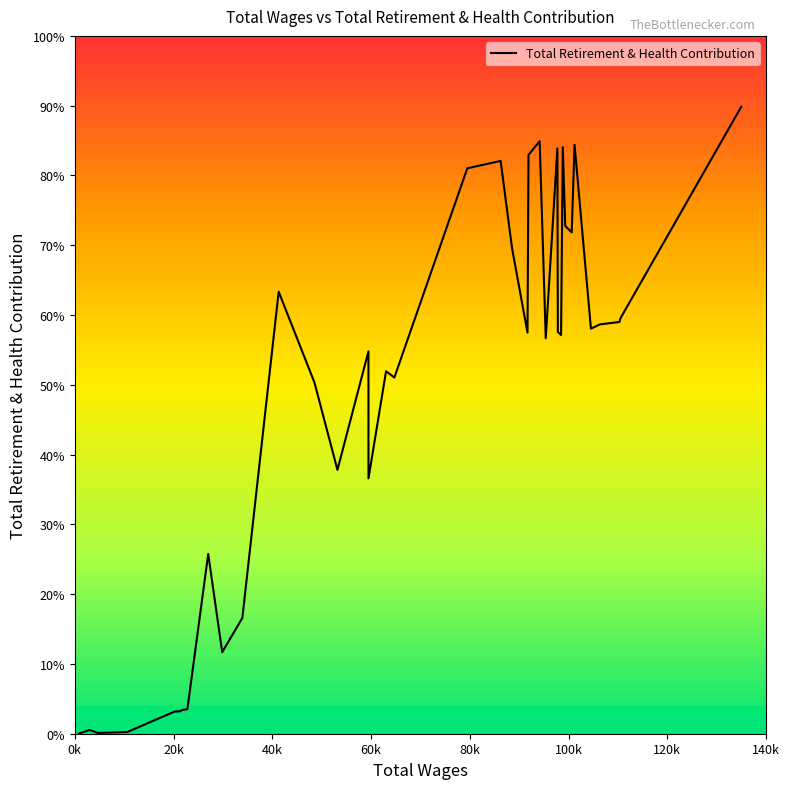

Is this an area chart (filled region under the line)?

No